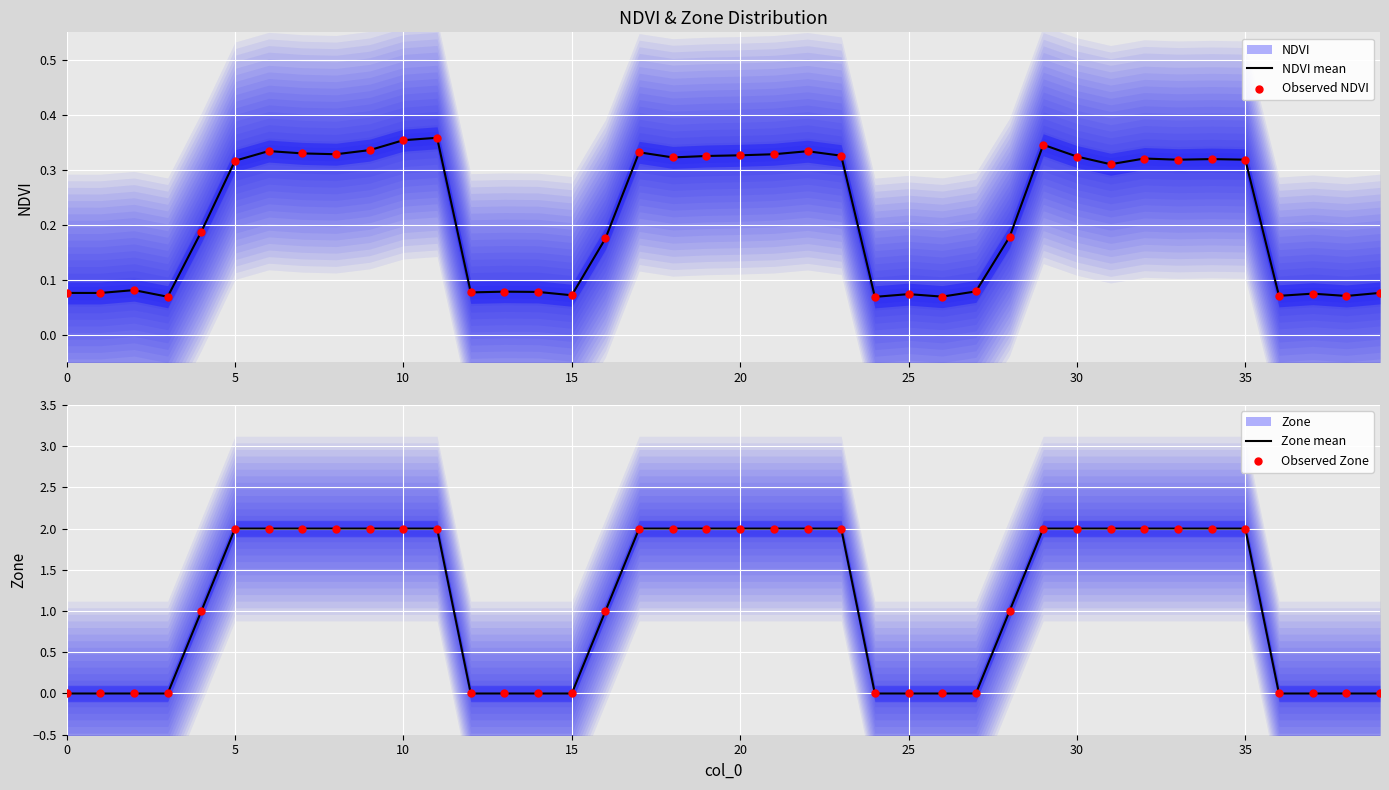

Which series contains the lowest Y value?

Zone mean